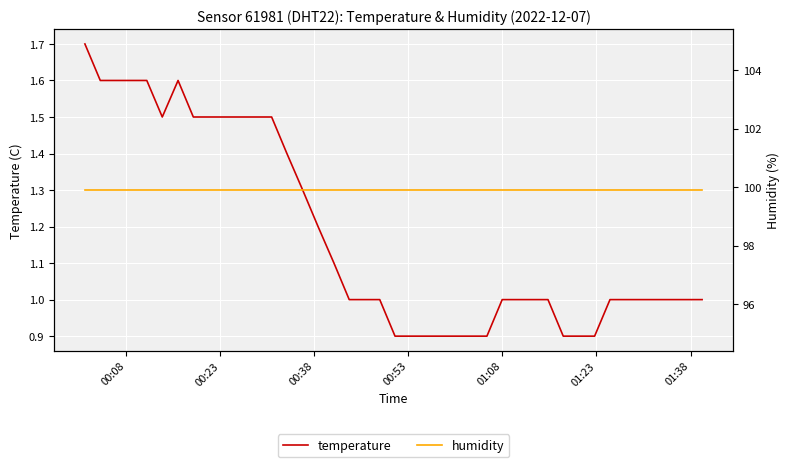

Which series has the largest range (max minus min)?

temperature